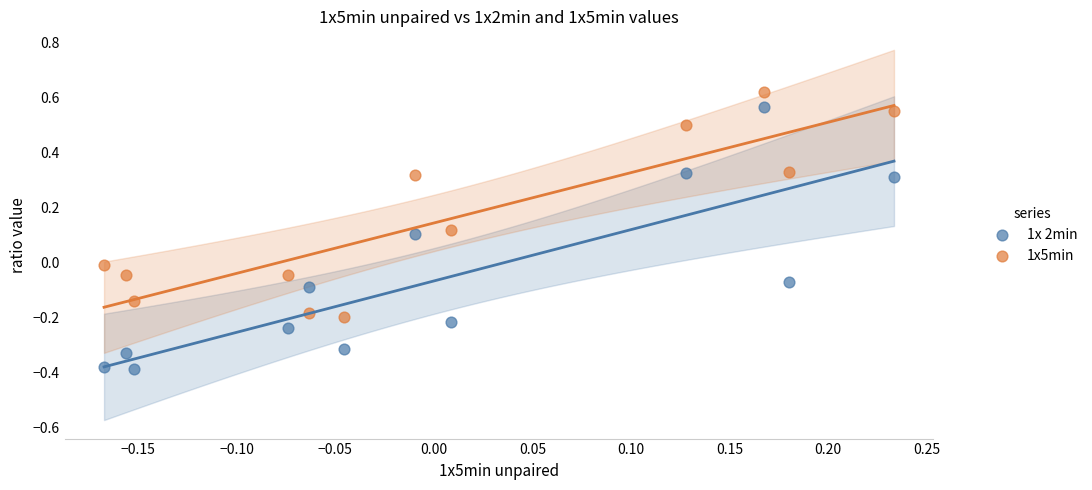

Across all data points, what is the range of X values (max minus min)?

0.4